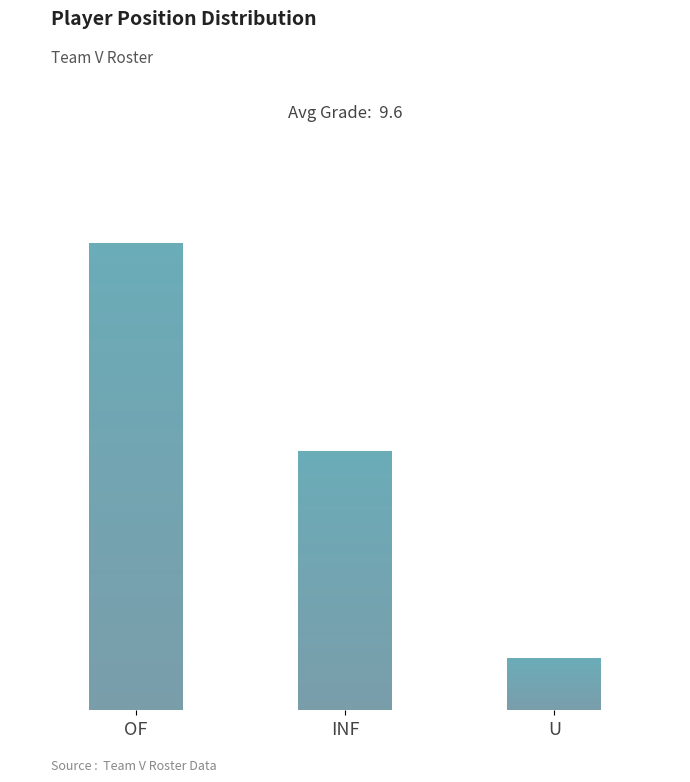

Which has a higher value, OF or INF?

OF